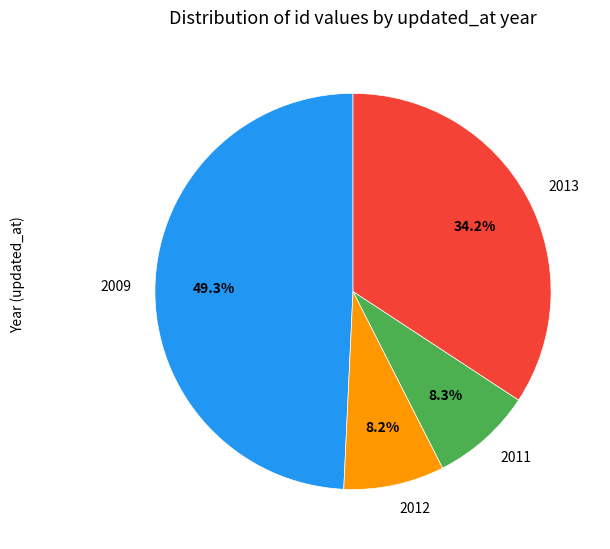

Which category has the biggest portion of the pie?

2009